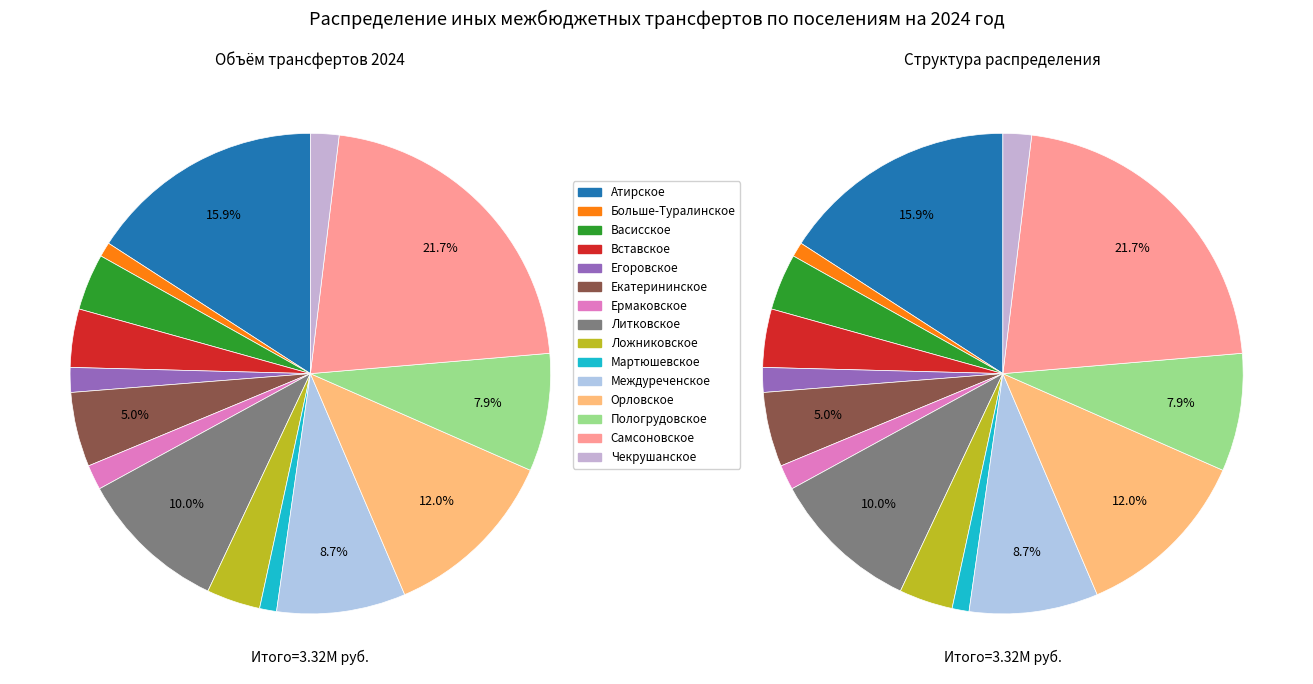

Which slice is the largest?

Самсоновское